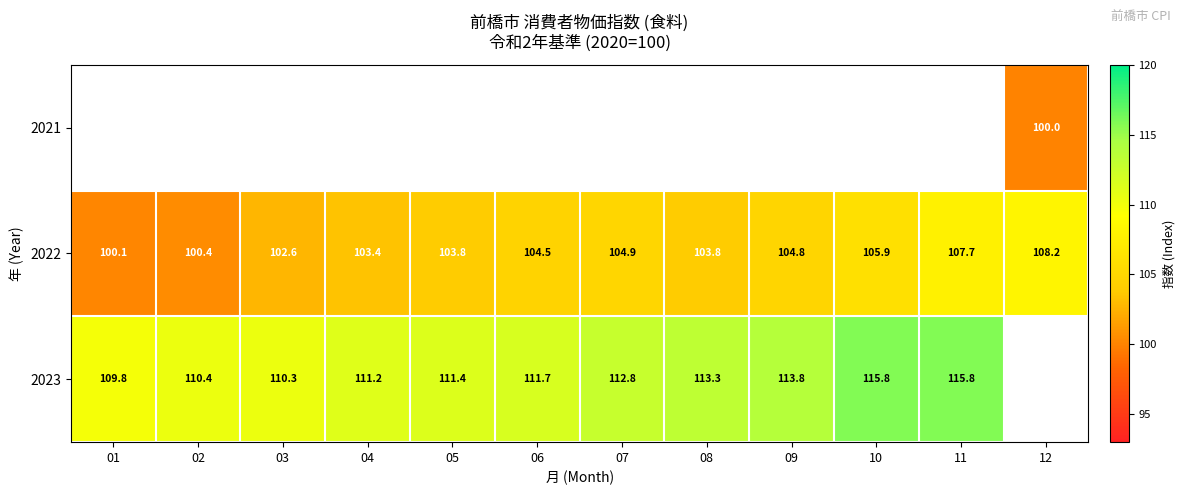

Is the value of 2022 at 03 greater than the value of 2023 at 08?

No